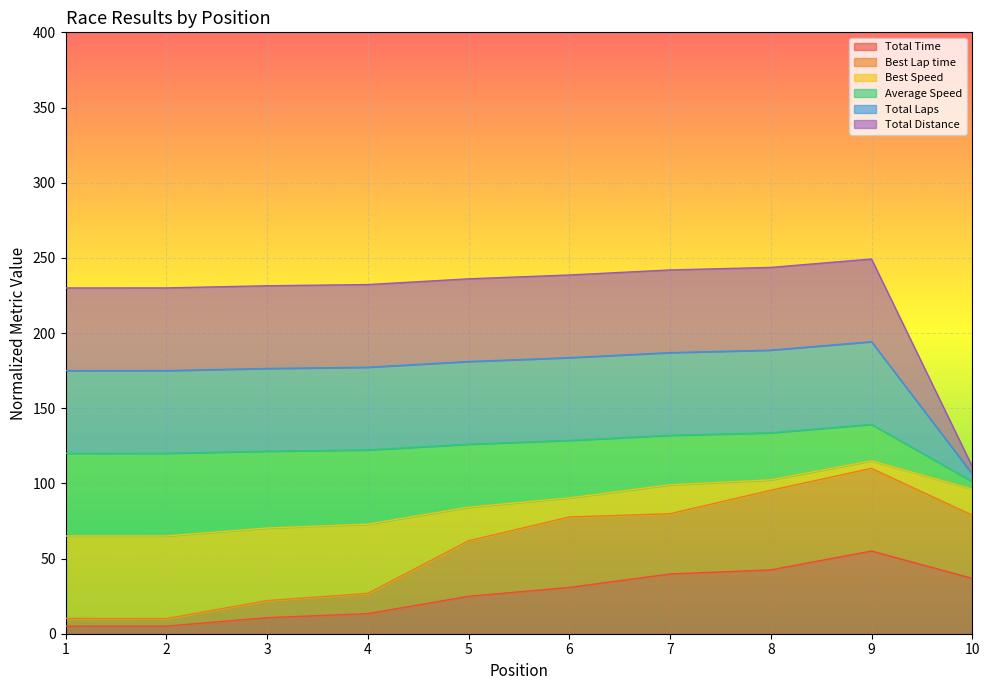

True or false: Best Lap time and Total Time cross at least once.

False